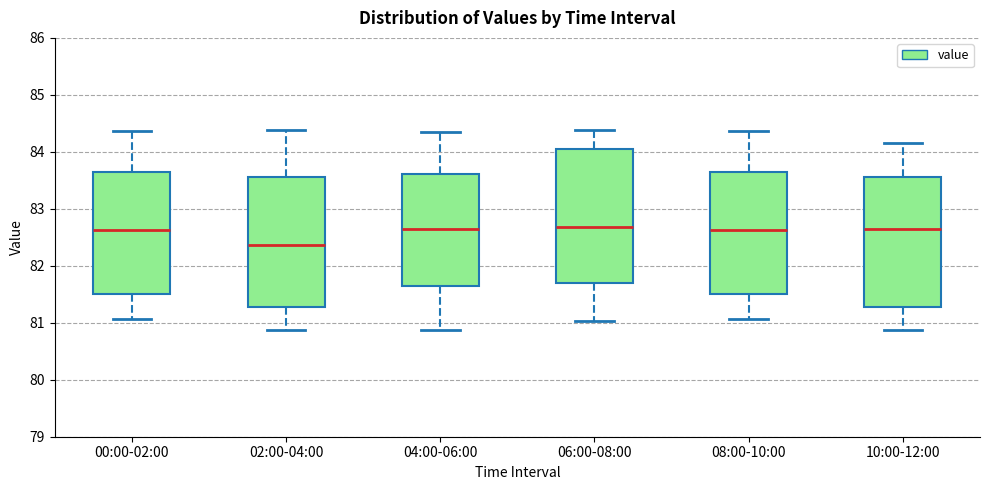

Reading left to right, transcribe this box plot: for each box, give where its median line is, the range the box spans, and where its two whiskers end, as read against the y-axis. The values are not printed on the chart, so give them approximately, as read against the axis.

00:00-02:00: median 82.6, box 81.5 to 83.6, whiskers 81.1 to 84.4
02:00-04:00: median 82.4, box 81.3 to 83.6, whiskers 80.9 to 84.4
04:00-06:00: median 82.6, box 81.6 to 83.6, whiskers 80.9 to 84.3
06:00-08:00: median 82.7, box 81.7 to 84.1, whiskers 81.0 to 84.4
08:00-10:00: median 82.6, box 81.5 to 83.6, whiskers 81.1 to 84.4
10:00-12:00: median 82.6, box 81.3 to 83.6, whiskers 80.9 to 84.2